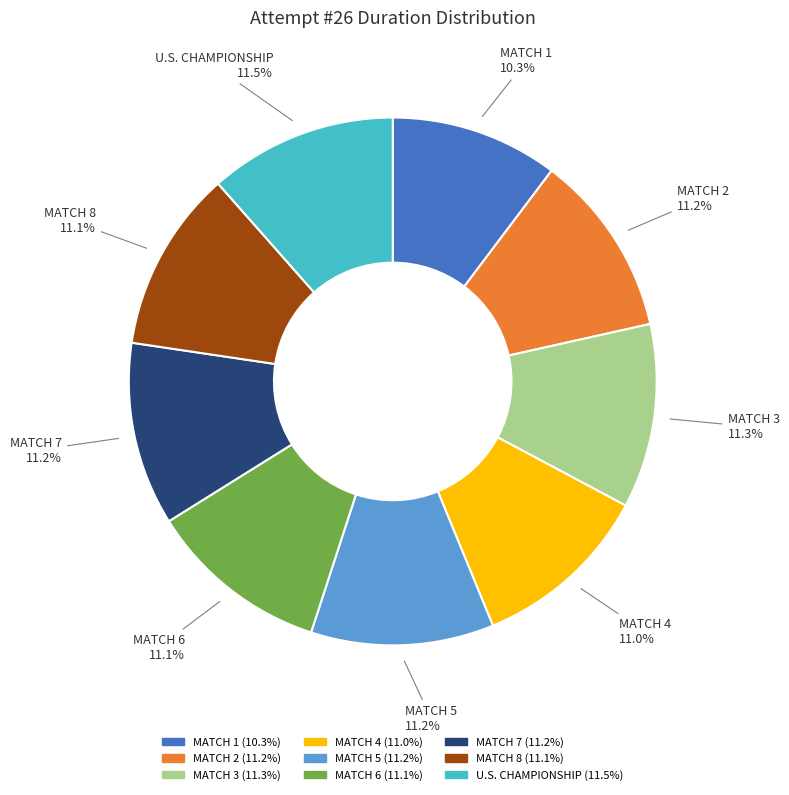

What portion of the pie excludes MATCH 4?

89.0%